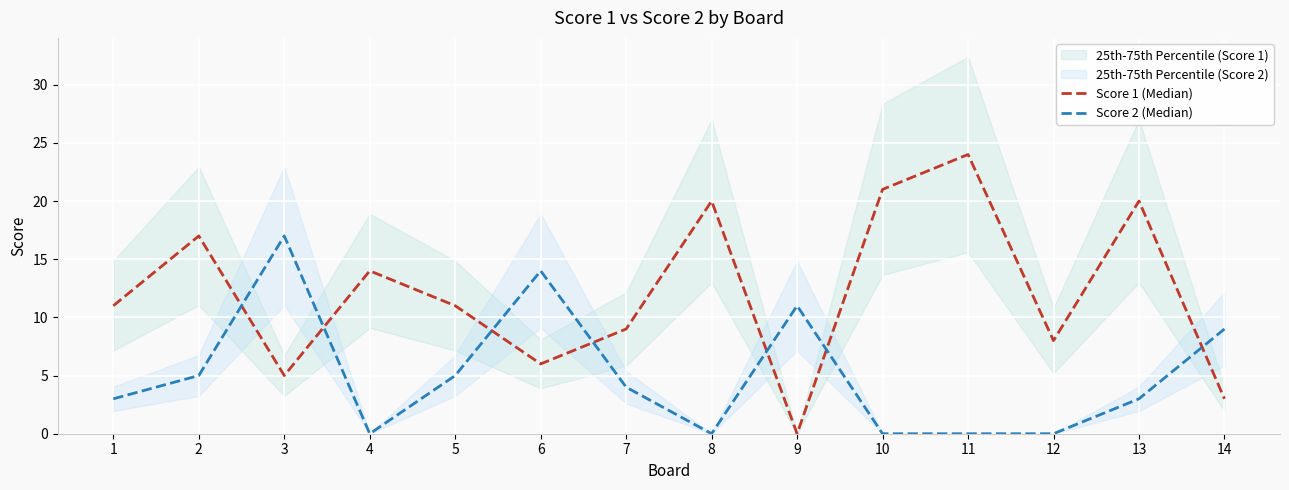

At which label does Score 1 (Median) reach its peak?

11